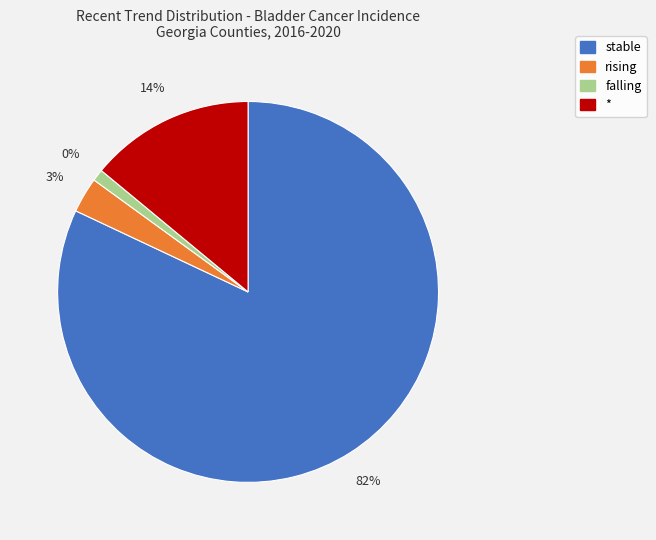

How many segments does this pie chart have?

4